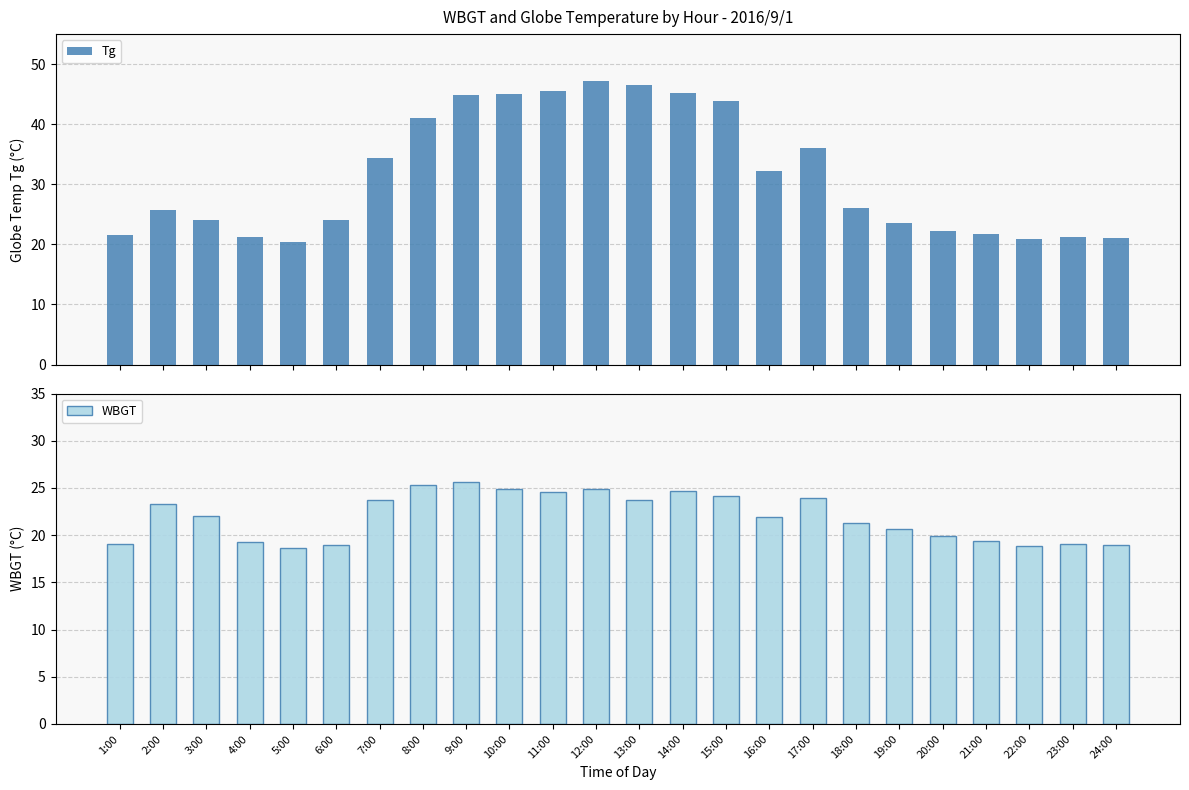

The value of WBGT at 20:00 is 19.9. True or false?

True